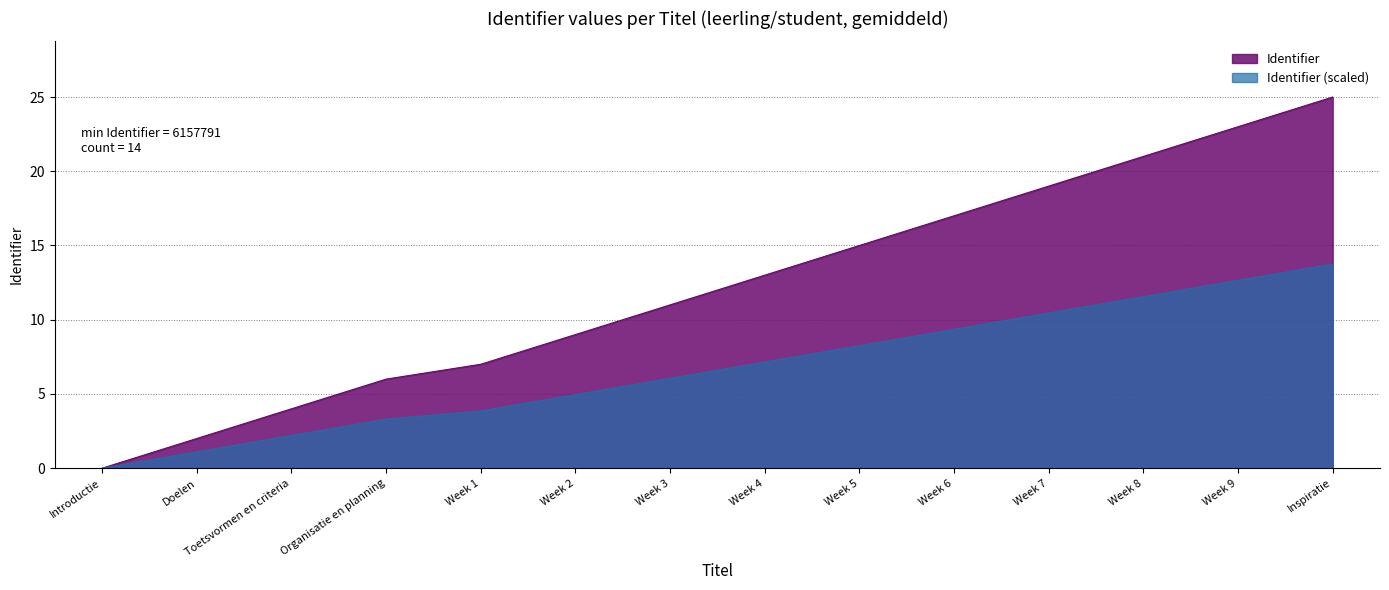

Which has a higher value, Week 5 or Inspiratie?

Inspiratie